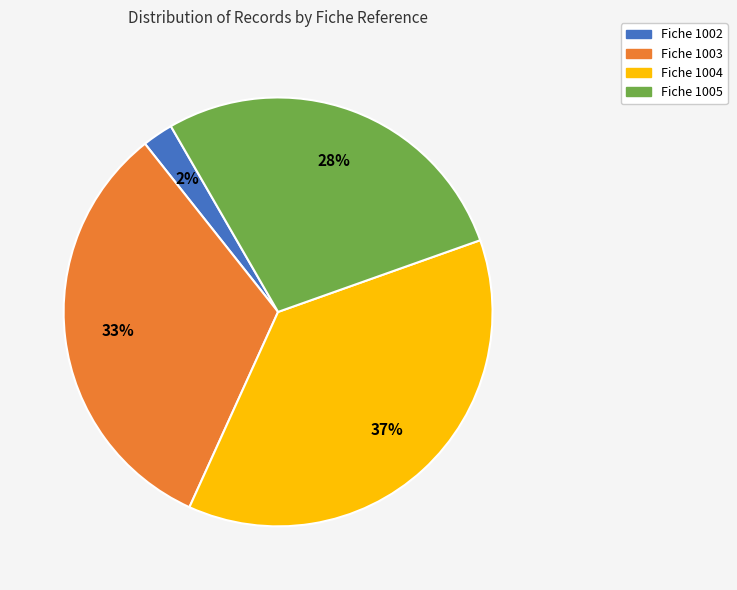

Approximately how many times larger is the value at Fiche 1003 compared to Fiche 1005?

1.2